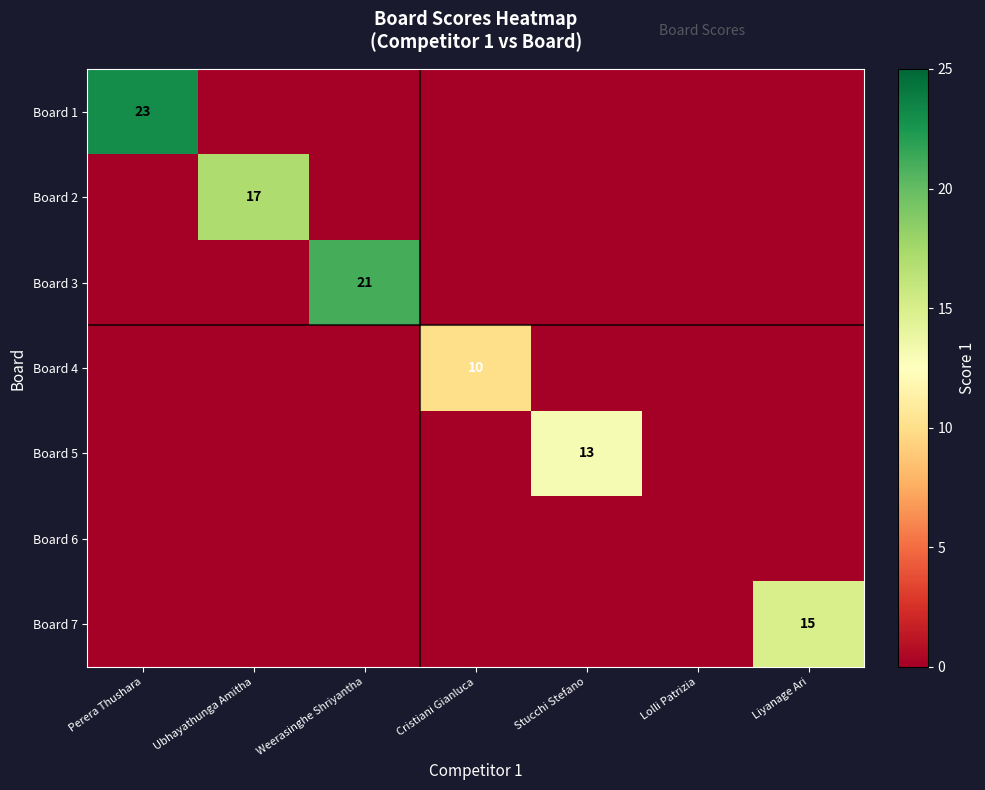

Which series has the largest range (max minus min)?

Board 1